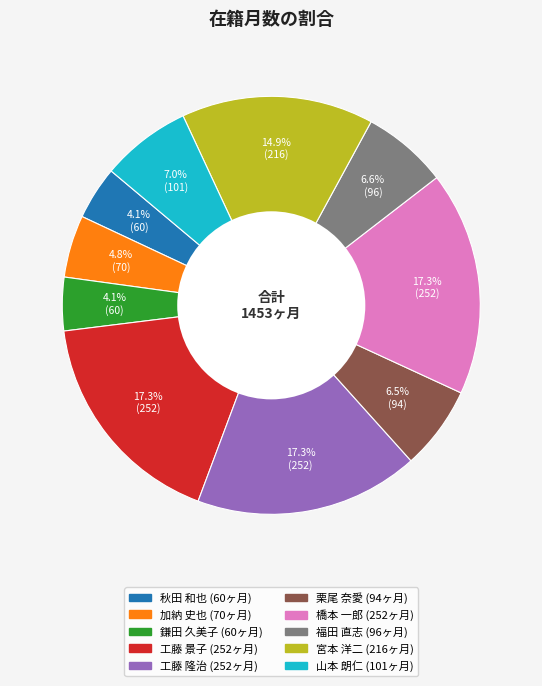

Do 宮本 洋二 and 山本 朗仁 together represent more than half of the pie?

No